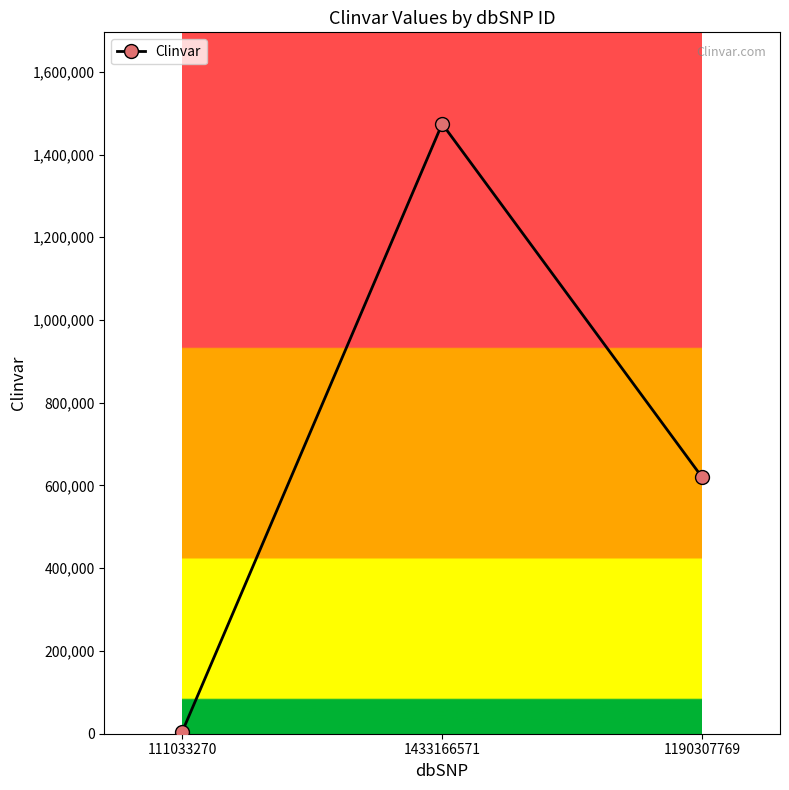

How many values are between 4916 and 1474169?

3